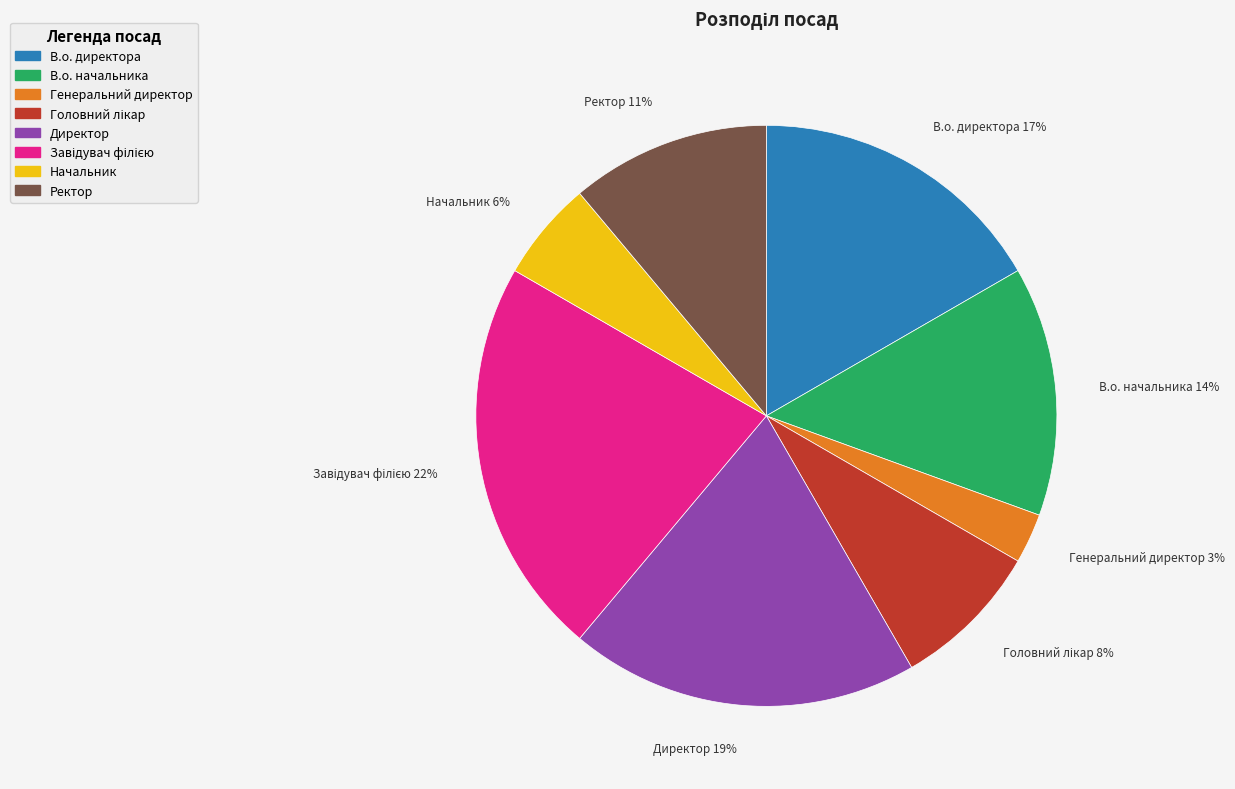

True or false: Ректор accounts for 17% of the total.

False